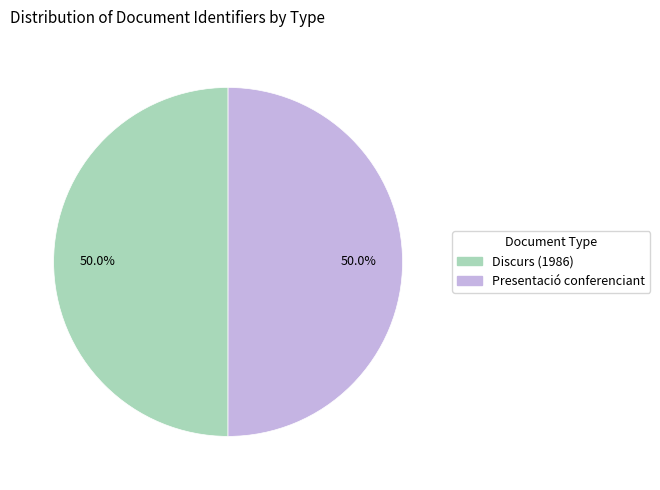

How many segments does this pie chart have?

2